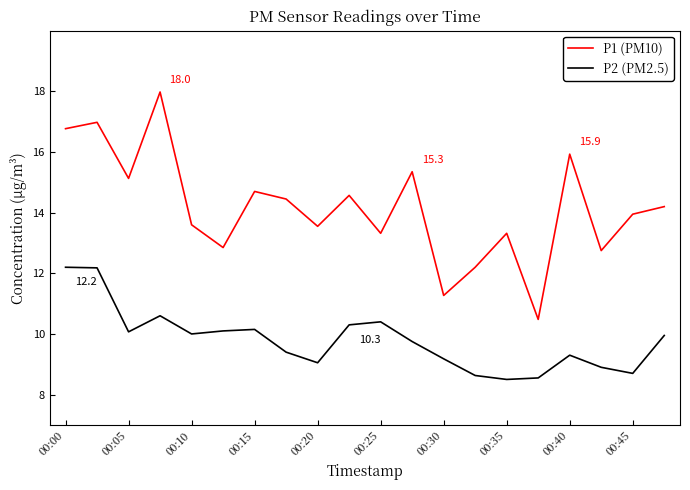

Which series has the largest total across all categories?

P1 (PM10)